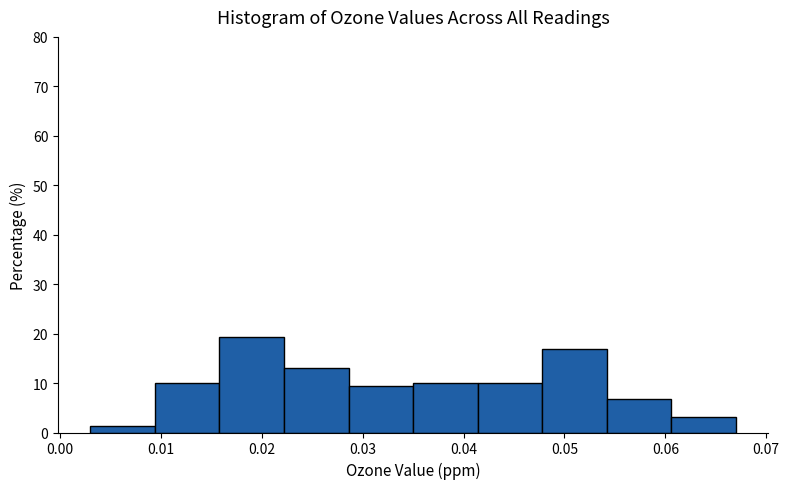

What is the height of the bar covering 0.016 to 0.022 on the x-axis? Neither the bar edges nor the heights are printed on the chart, so give them approximately, as read against the axes.

19